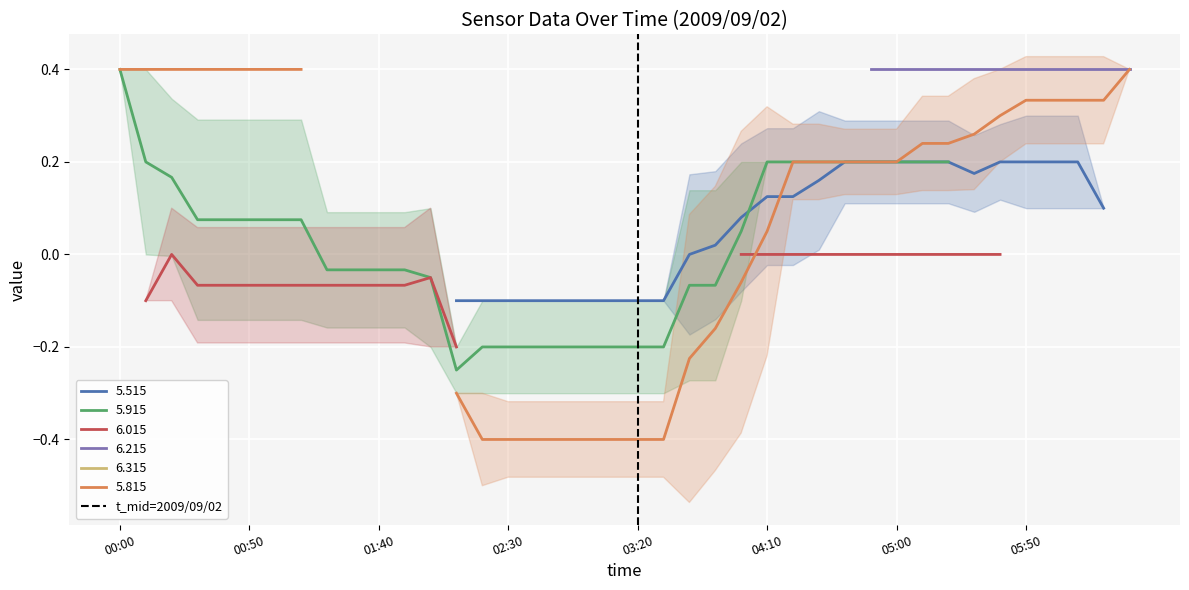

How many values are between 0 and 1?

2